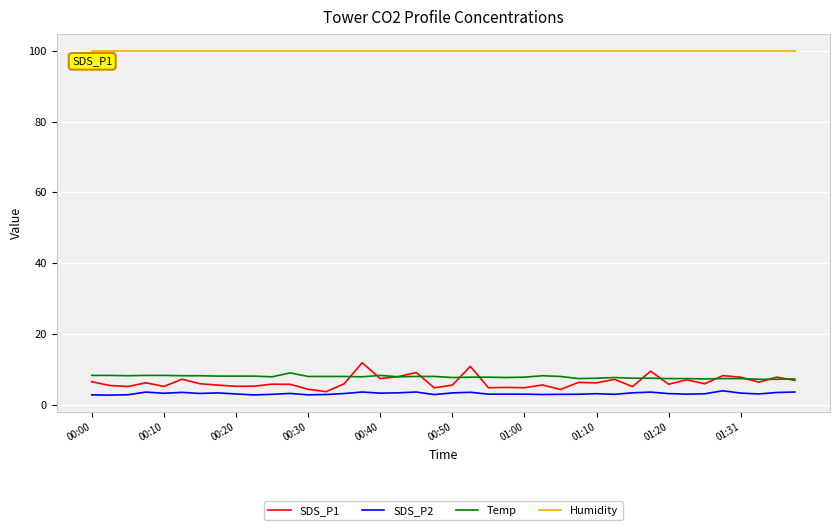

What is the average value of the Temp series?

7.9